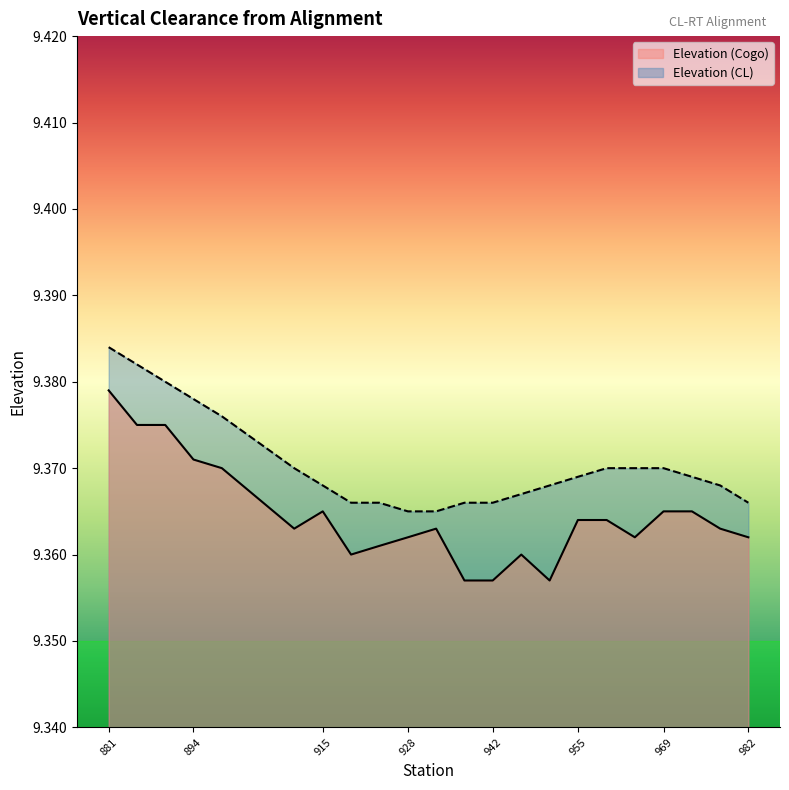

True or false: Elevation (Cogo) and Elevation (CL) cross at least once.

False